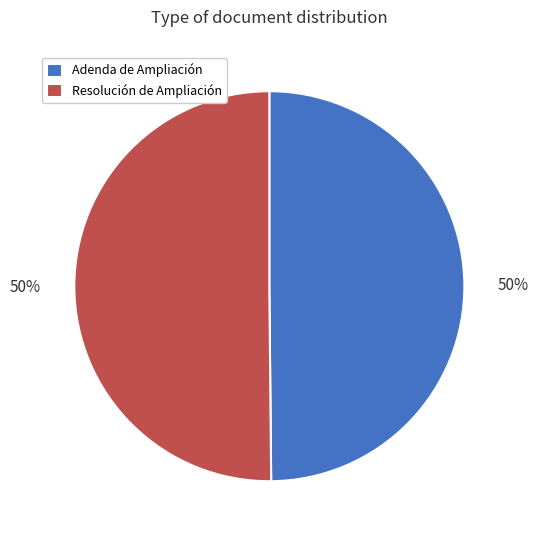

What percentage is the Adenda de Ampliación slice, to the nearest percent?

50%